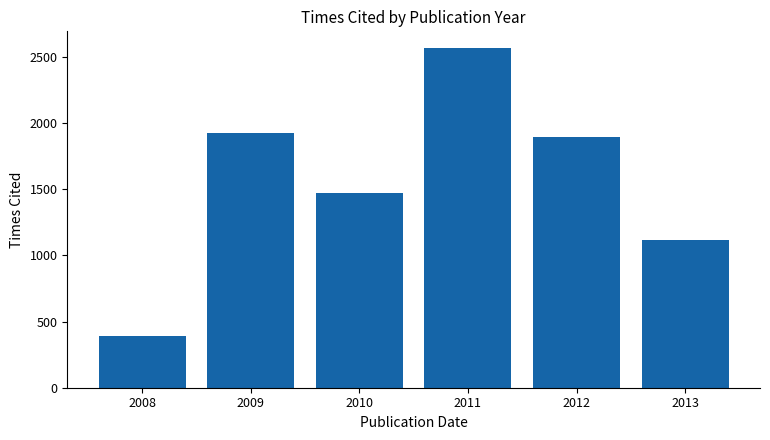

What is the difference between the maximum and minimum values?

2176